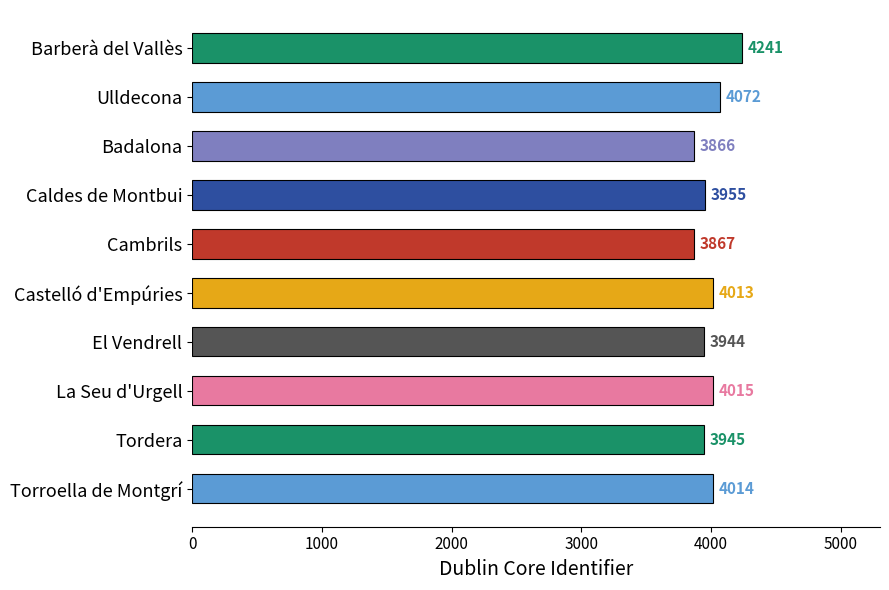

What position from the bottom is La Seu d'Urgell?

3